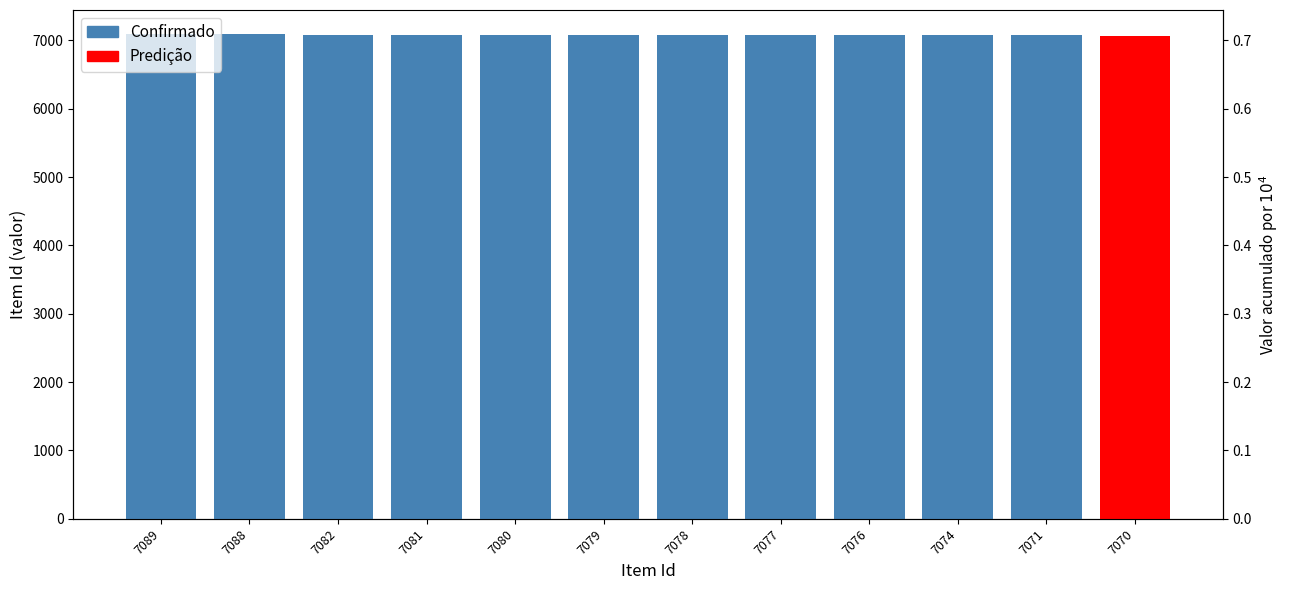

What is the value of the 7th bar from the left?

7078